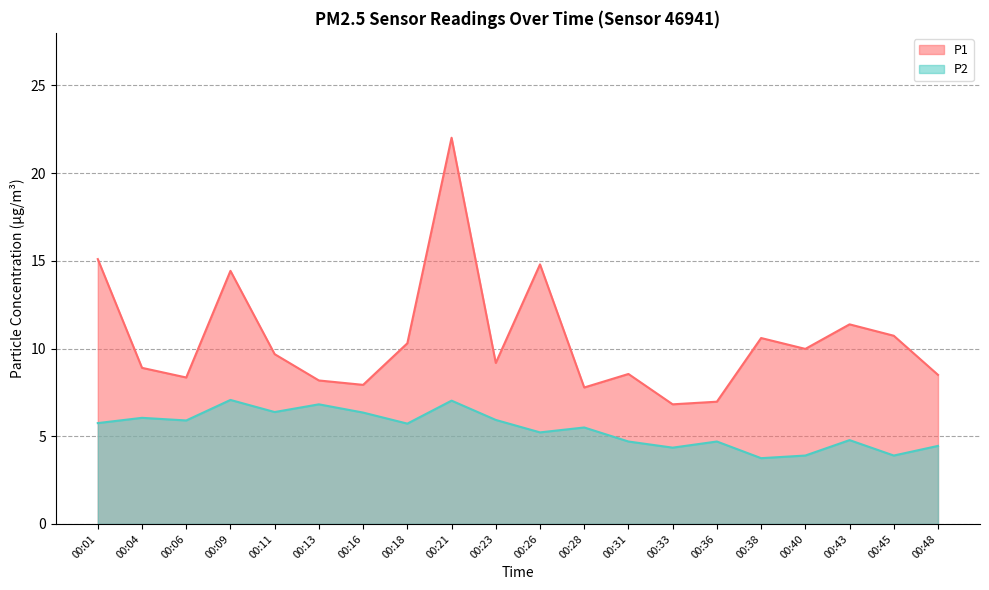

Reading right to left, list all the values displayed in this chart.

P1: 8.5	10.7	11.4	10.0	10.6	7.0	6.8	8.6	7.8	14.8	9.2	22.0	10.3	7.9	8.2	9.7	14.4	8.3	8.9	15.1
P2: 4.5	3.9	4.8	3.9	3.8	4.7	4.3	4.7	5.5	5.2	5.9	7.0	5.7	6.3	6.8	6.4	7.1	5.9	6.0	5.8